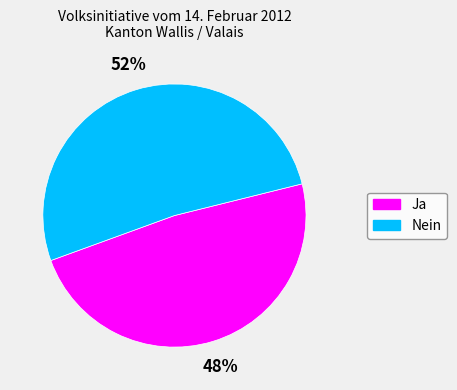

To the nearest percent, what is the average slice percentage?

50%